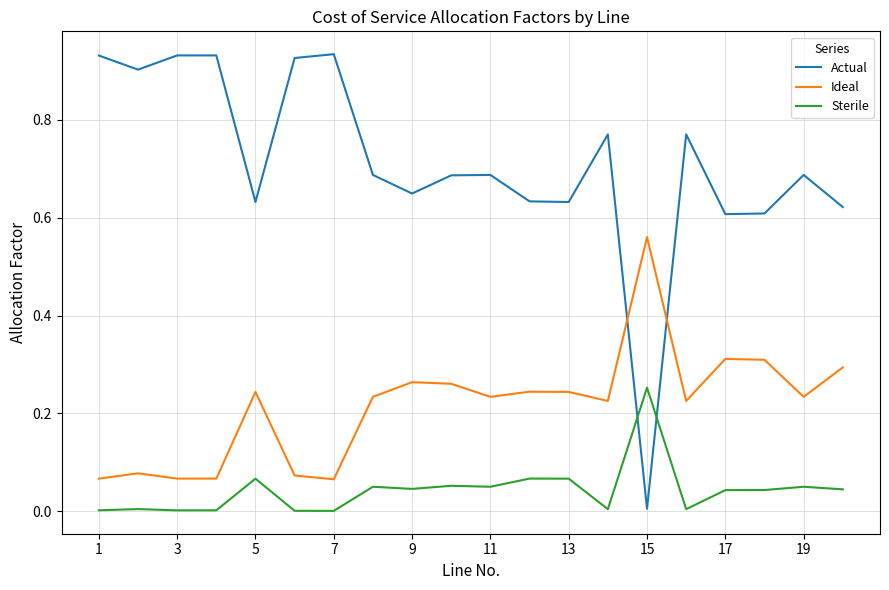

True or false: Ideal and Sterile intersect in this chart.

False